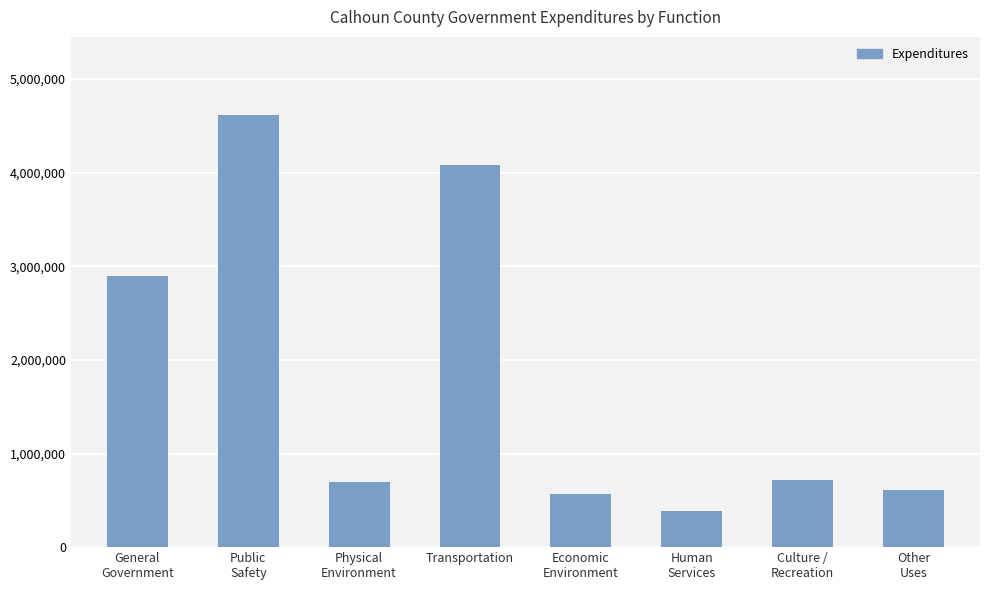

True or false: the data shows 382386 at Human
Services.

True